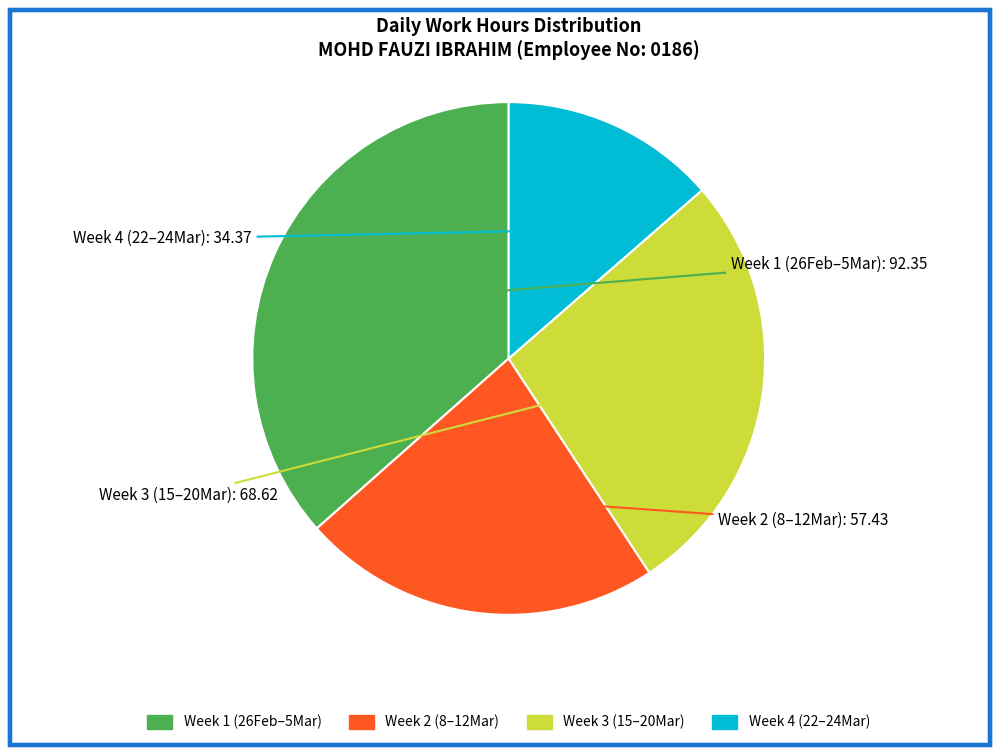

Is there any slice that represents more than half of the pie?

No